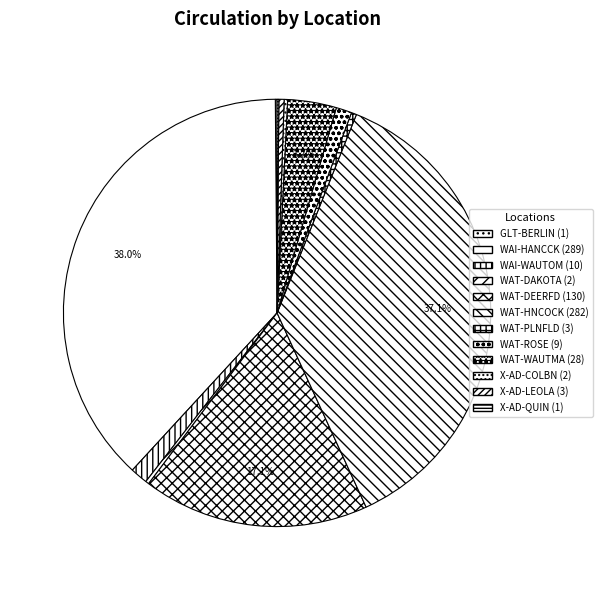

The WAT-DAKOTA slice represents 0% of the pie. True or false?

True